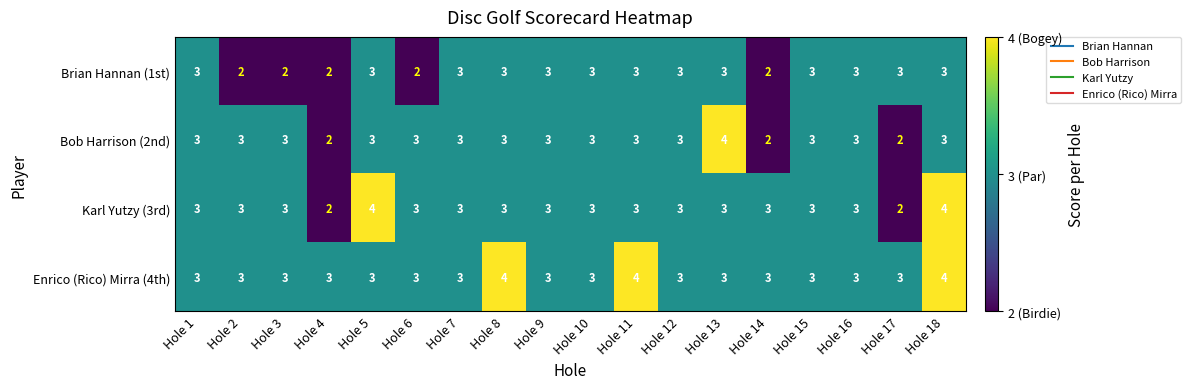

Which series has the largest total across all categories?

Enrico (Rico) Mirra (4th)